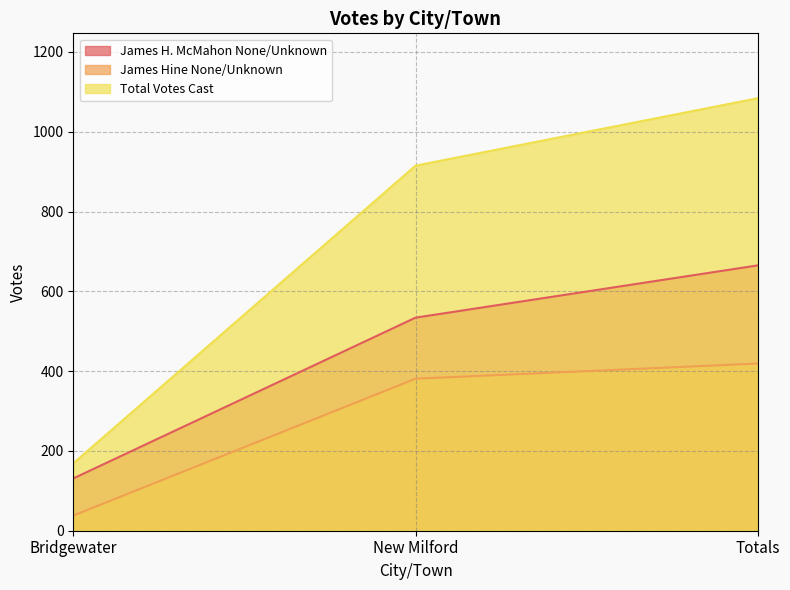

What is the highest value of the Total Votes Cast series?

1084